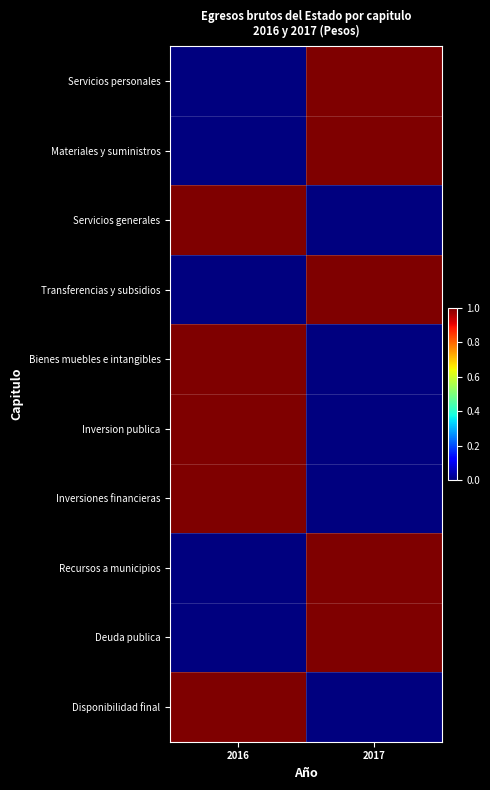

Between 2016 and 2017, which series saw the biggest shift?

Servicios personales